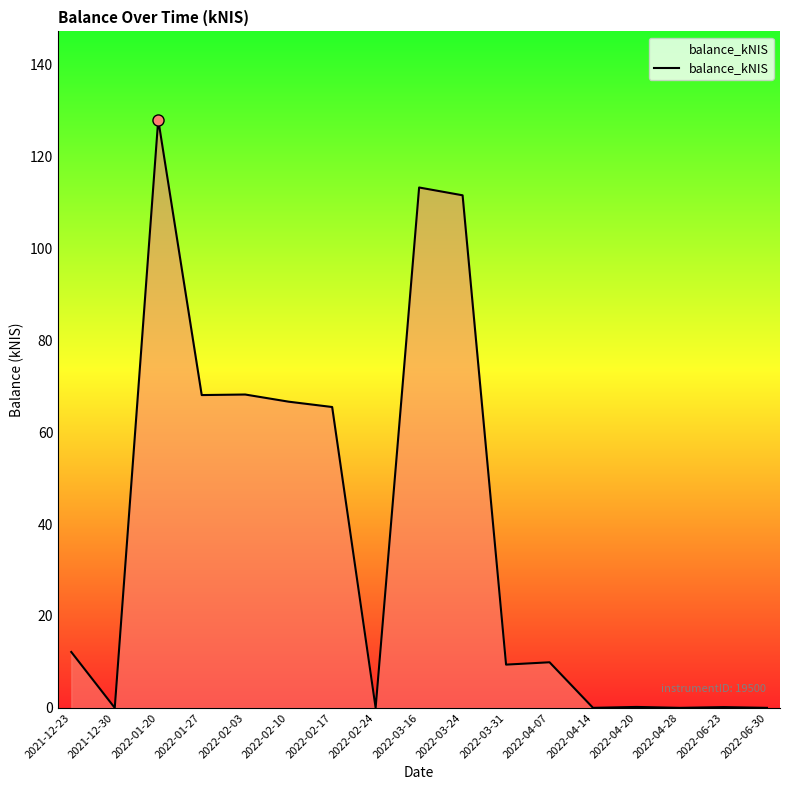

At which category does the data reach its first local valley?

2021-12-30